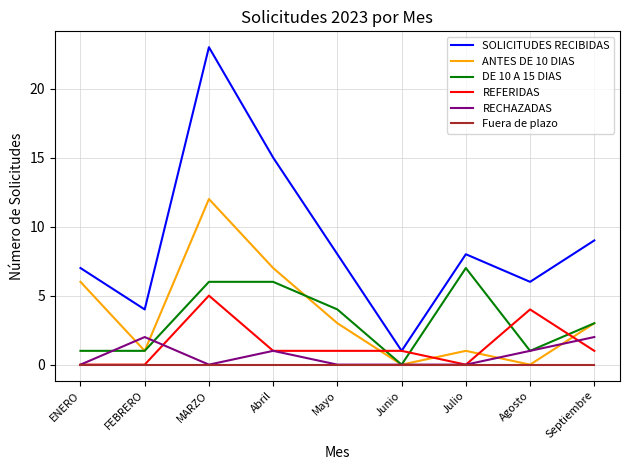

How many lines are shown in the chart?

6